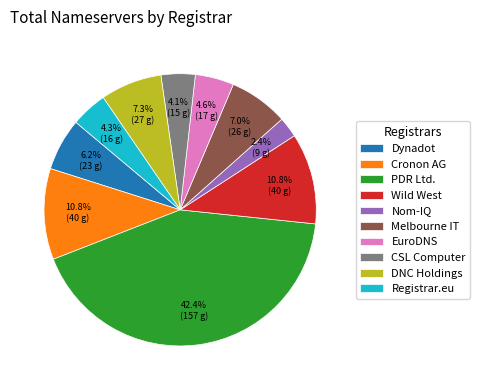

Which category has the biggest portion of the pie?

PDR Ltd.